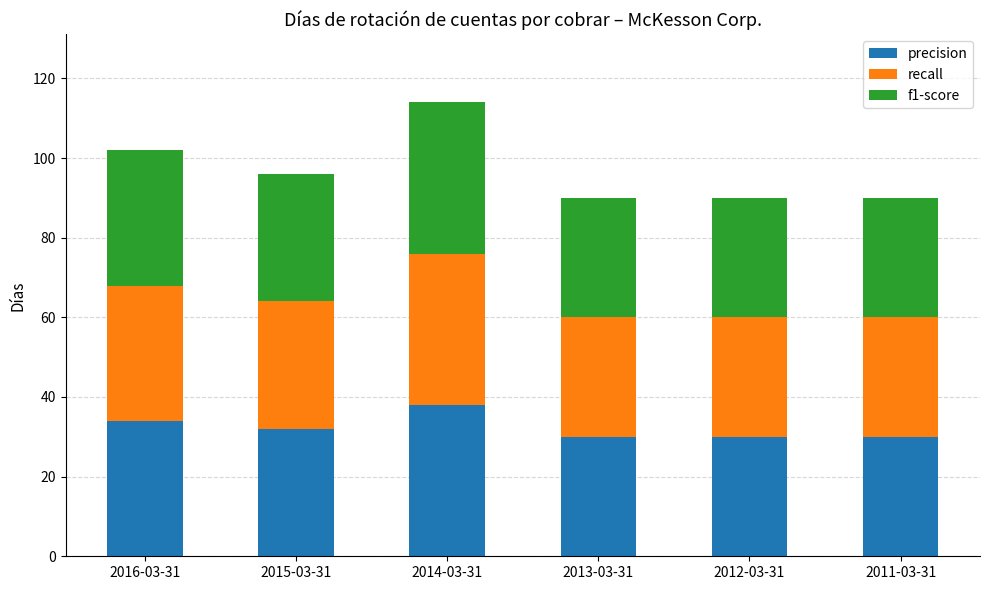

True or false: precision has a value of 47 at 2012-03-31.

False